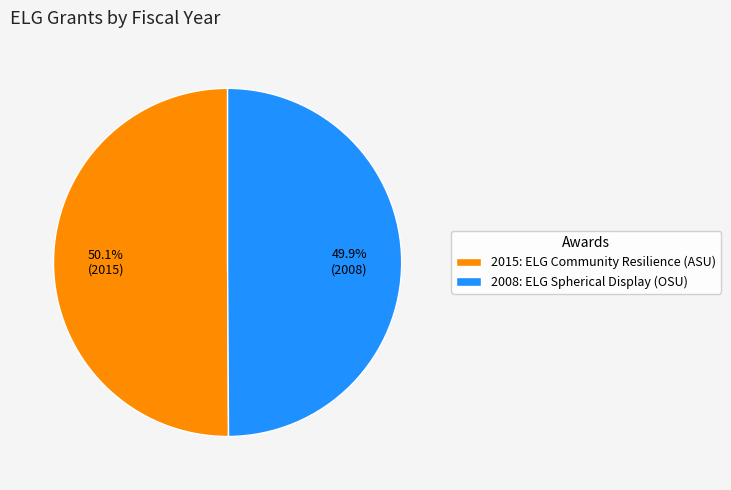

Is there a majority slice in this chart?

Yes